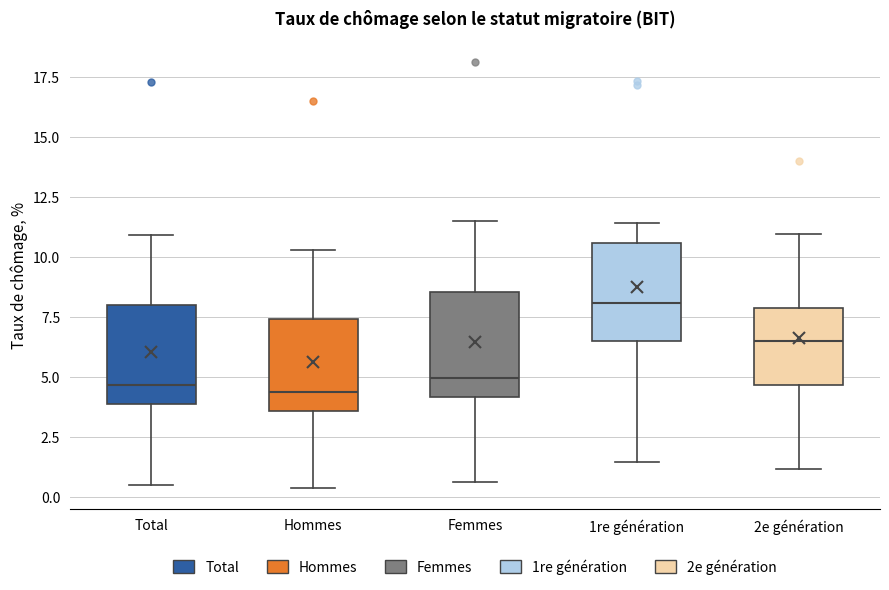

Reading left to right, transcribe this box plot: for each box, give where its median line is, the range the box spans, and where its two whiskers end, as read against the y-axis. The values are not printed on the chart, so give them approximately, as read against the axis.

Total: median 4.5, box 4.0 to 8.0, whiskers 0.5 to 11.0
Hommes: median 4.5, box 3.5 to 7.5, whiskers 0.5 to 10.5
Femmes: median 5.0, box 4.0 to 8.5, whiskers 0.5 to 11.5
1re génération: median 8.0, box 6.5 to 10.5, whiskers 1.5 to 11.5
2e génération: median 6.5, box 4.5 to 8.0, whiskers 1.0 to 11.0